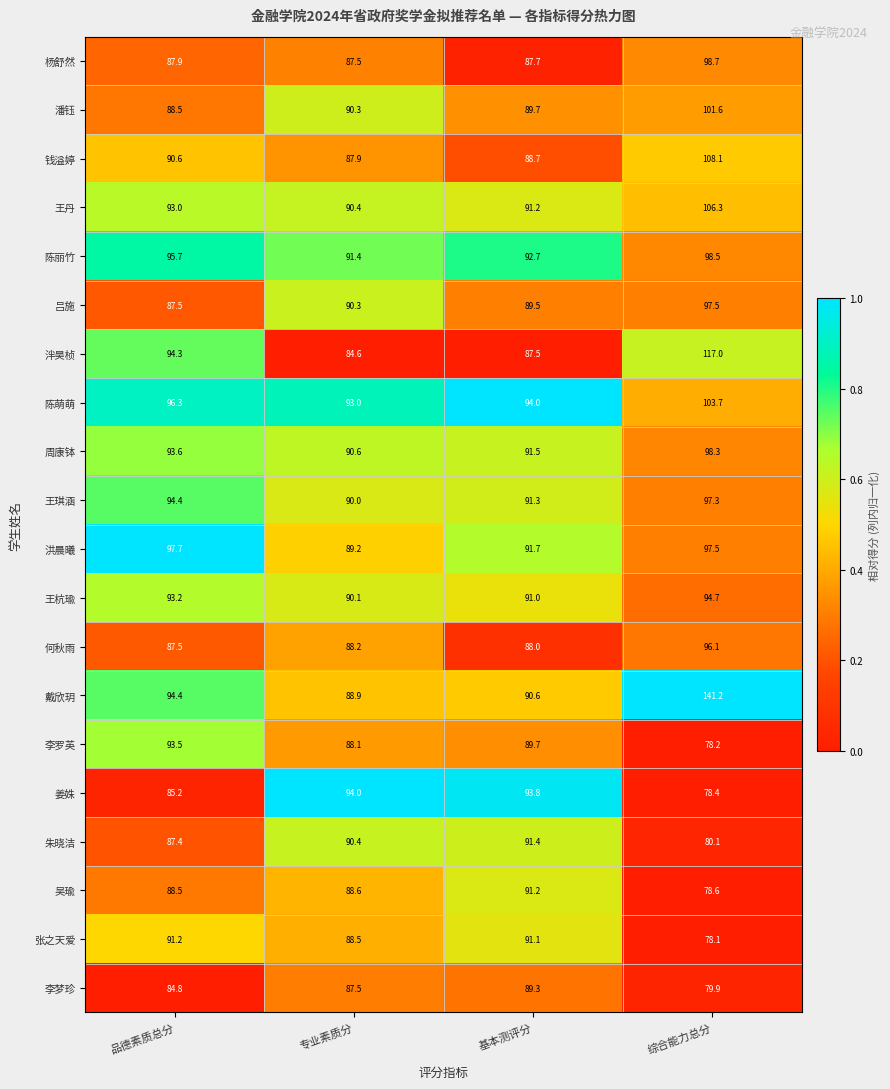

True or false: 王琪涵 has a value of 90.0 at 专业素质分.

True